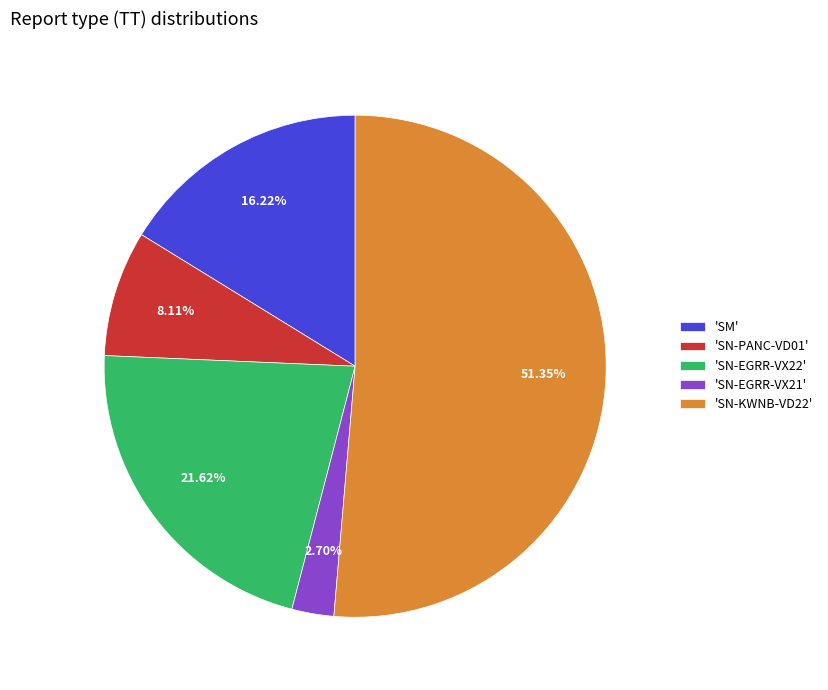

Which has a higher value, 'SN-KWNB-VD22' or 'SN-PANC-VD01'?

'SN-KWNB-VD22'